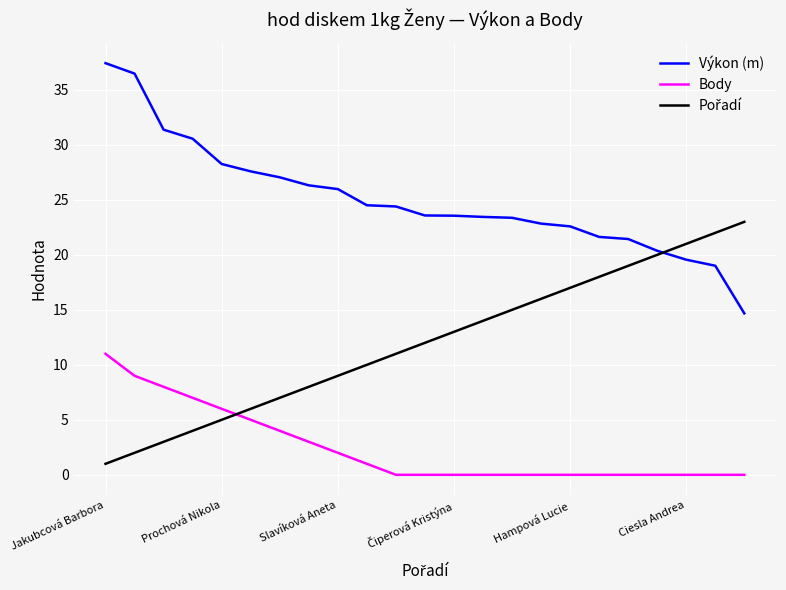

What is the difference between the maximum and second lowest values in the Výkon (m) series?

18.4